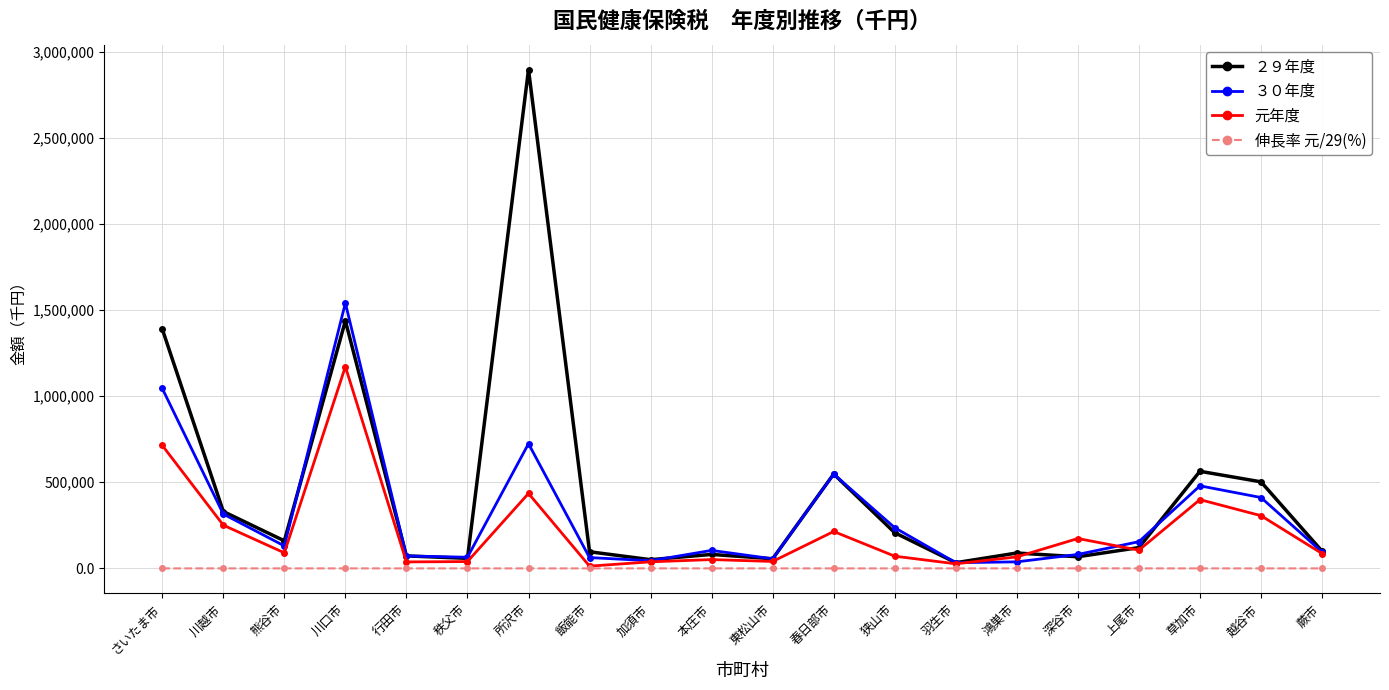

What is the spread (max minus min) of values at 飯能市?

96576.5